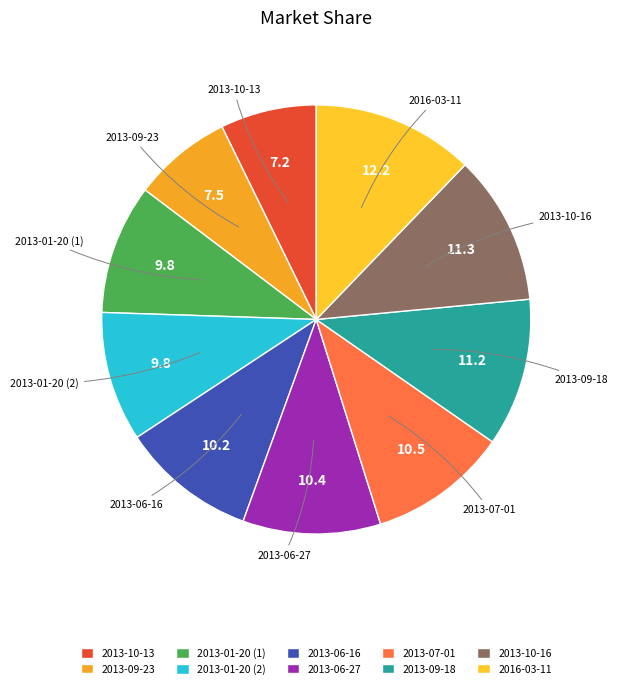

Do 2013-09-18 and 2013-06-27 together represent more than half of the pie?

No